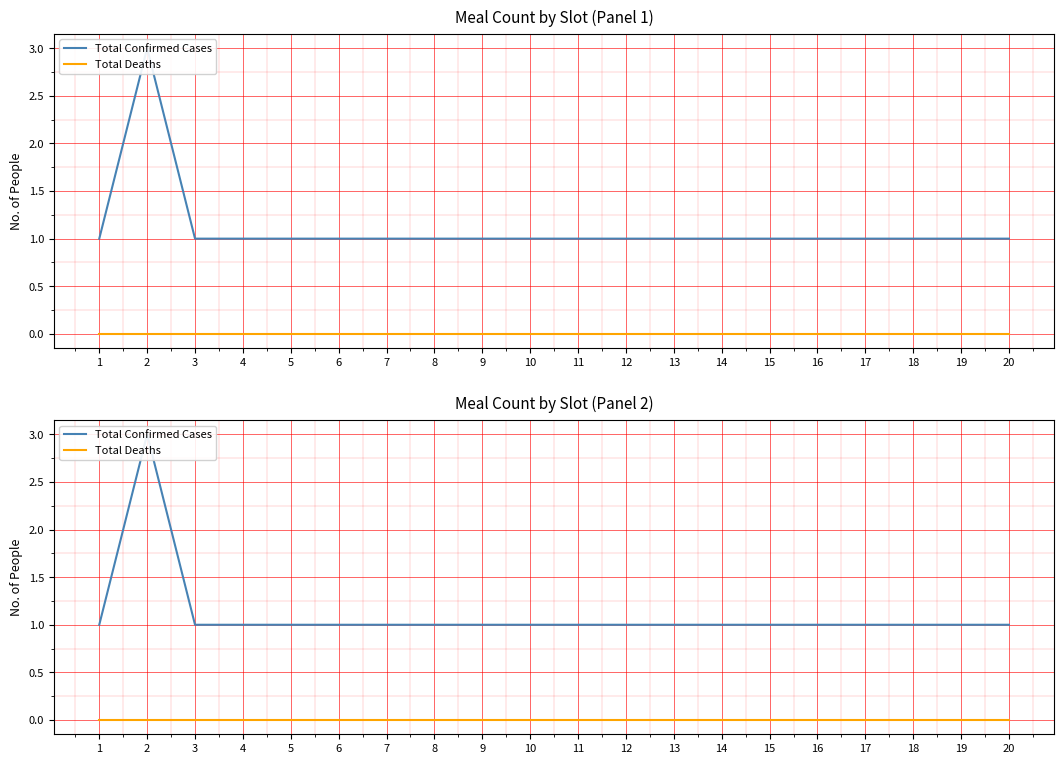

The Total Deaths series shows 0 at 2. True or false?

True